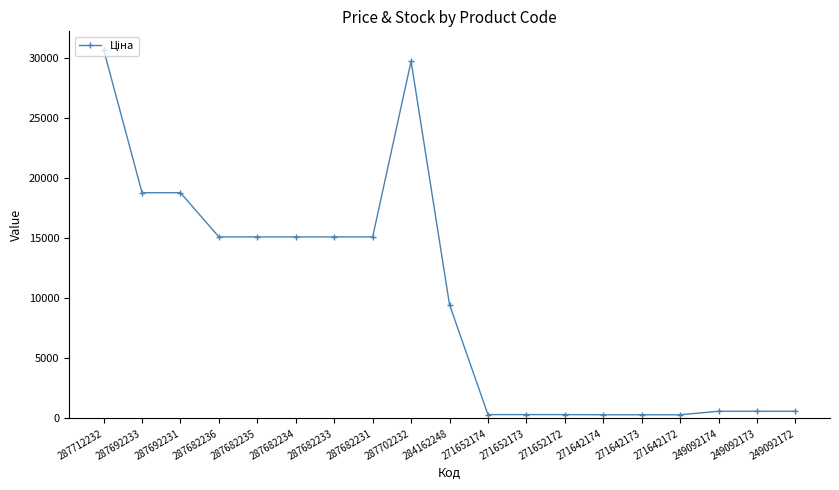

Which category has the highest value across all series?

287712232